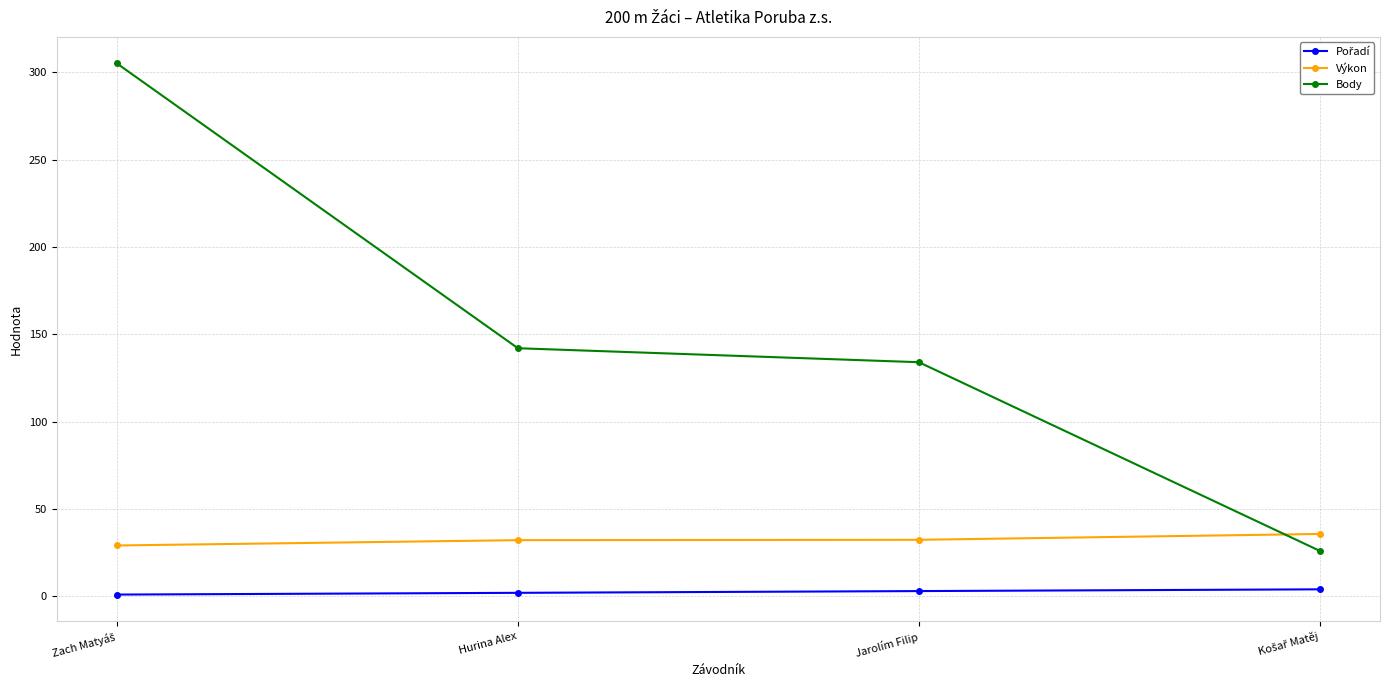

What is the average value of the Výkon series?

32.3